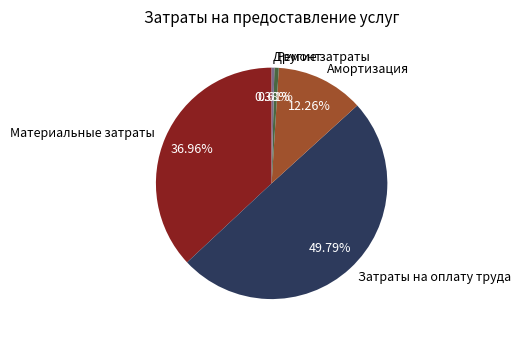

To the nearest percent, what is the combined percentage of Амортизация and Ремонт?

13%